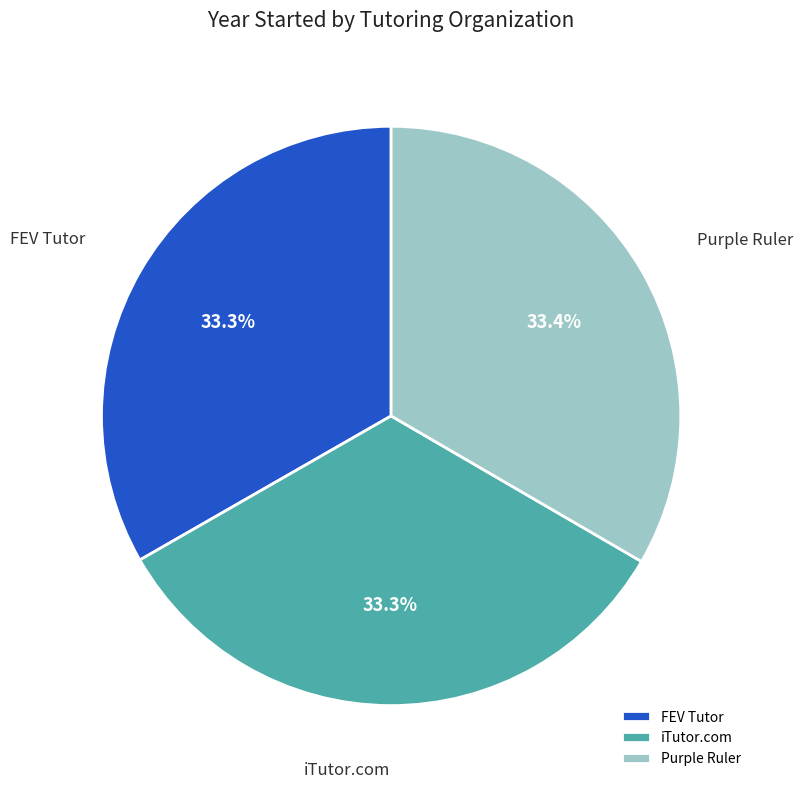

Is it true that iTutor.com is 48% of the pie?

False